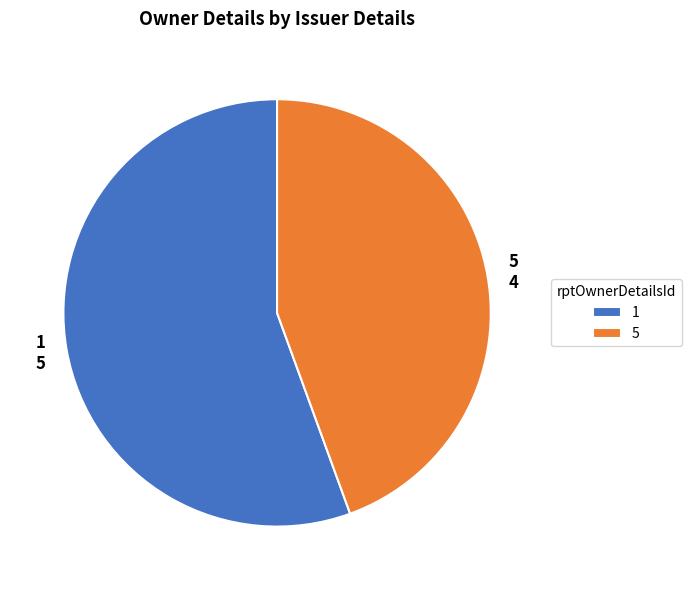

How many segments does this pie chart have?

2